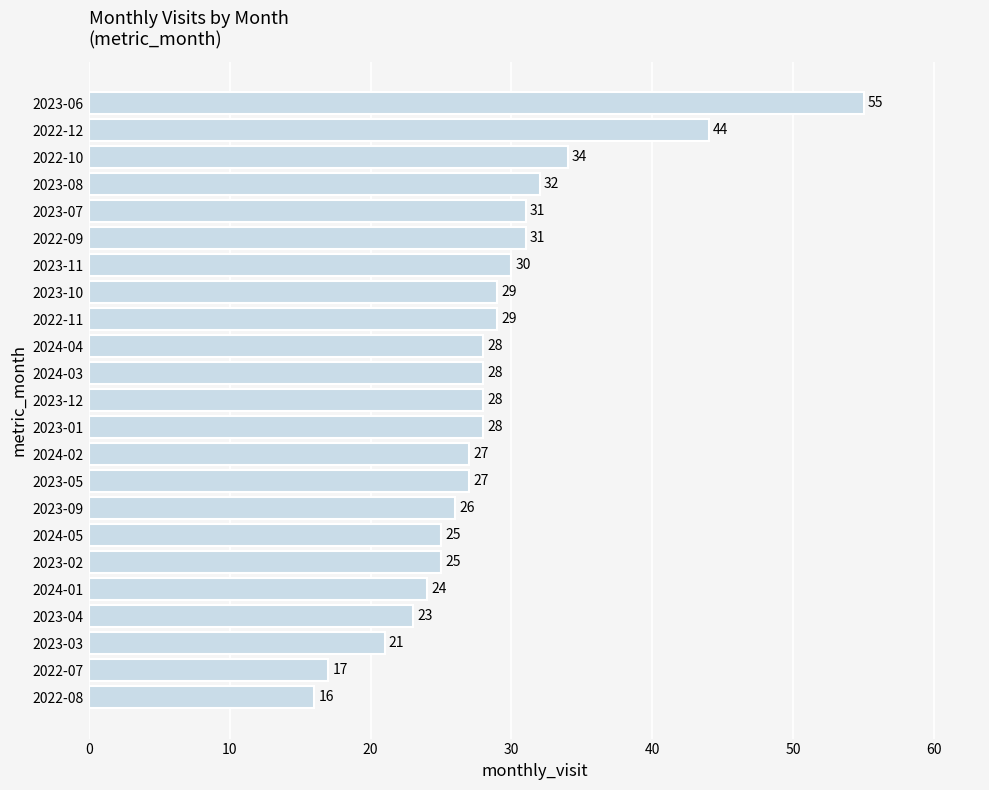

Reading bottom to top, transcribe all the data shown in this chart.

16	17	21	23	24	25	25	26	27	27	28	28	28	28	29	29	30	31	31	32	34	44	55